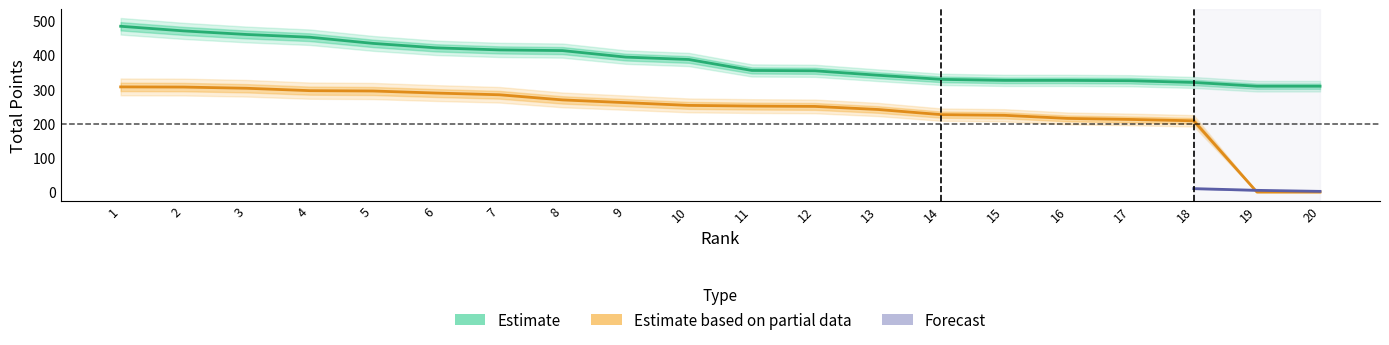

Between 10 and 2, which is larger?

2